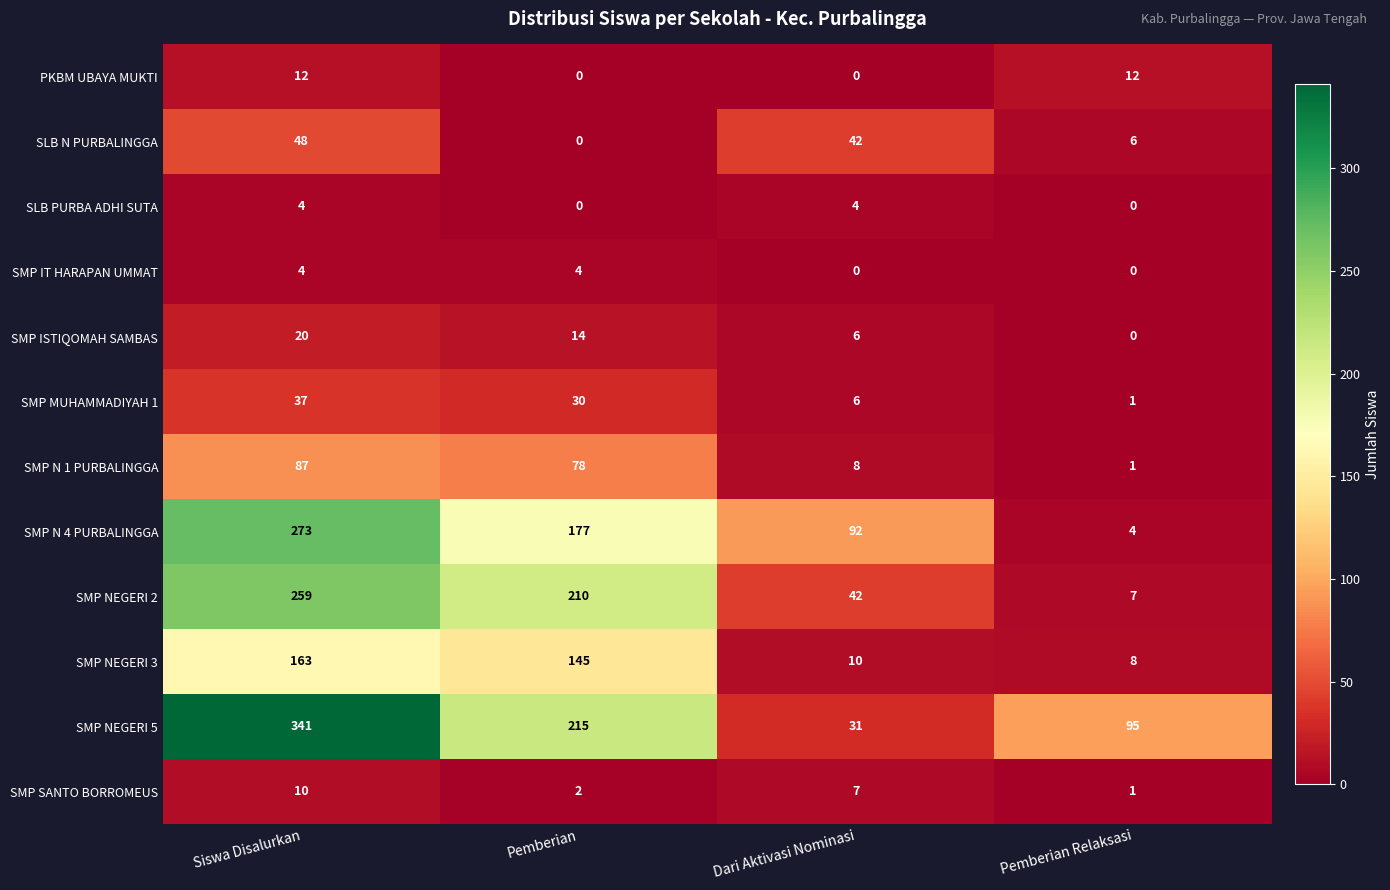

What is the sum of all SMP NEGERI 5 values?

682